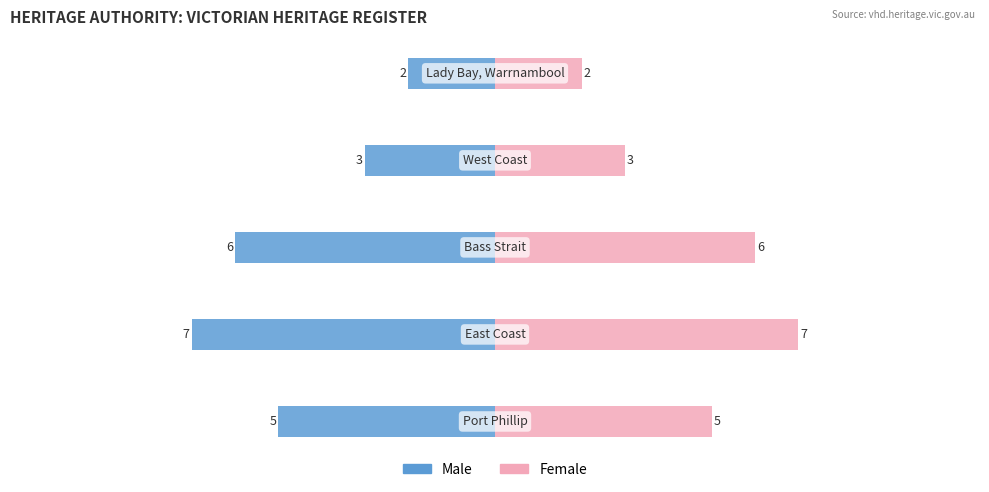

How many Male values are between -6 and -3?

3